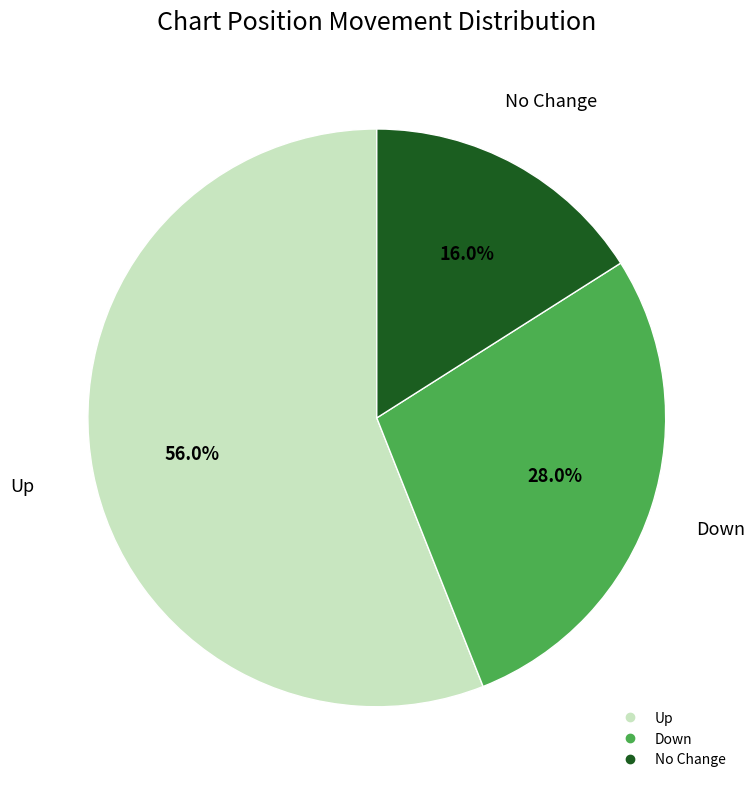

Is there a majority slice in this chart?

Yes